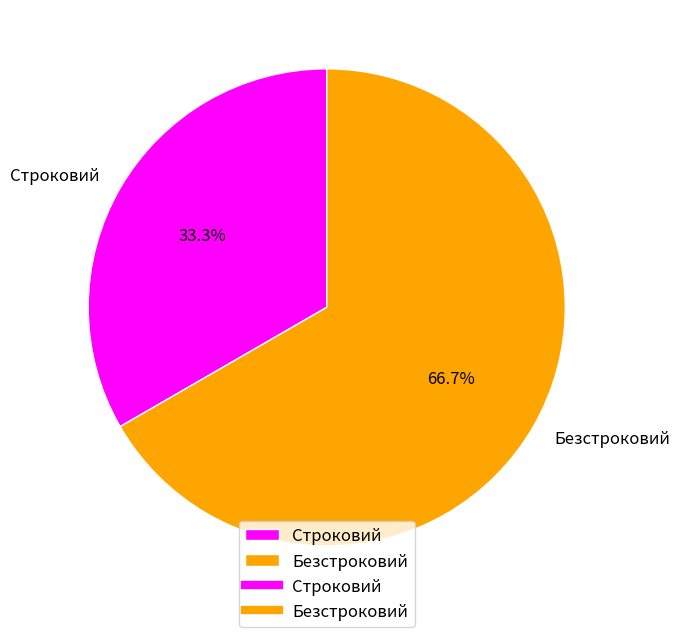

To the nearest percent, what is the average slice percentage?

50%